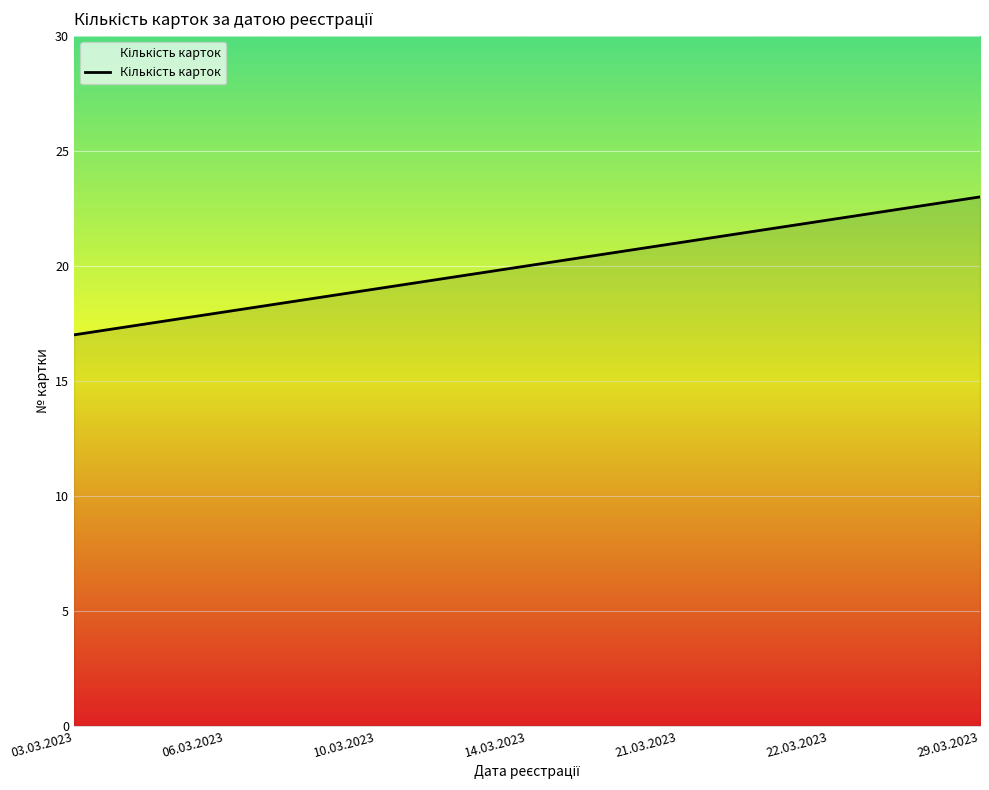

Count the number of categories in the chart.

7